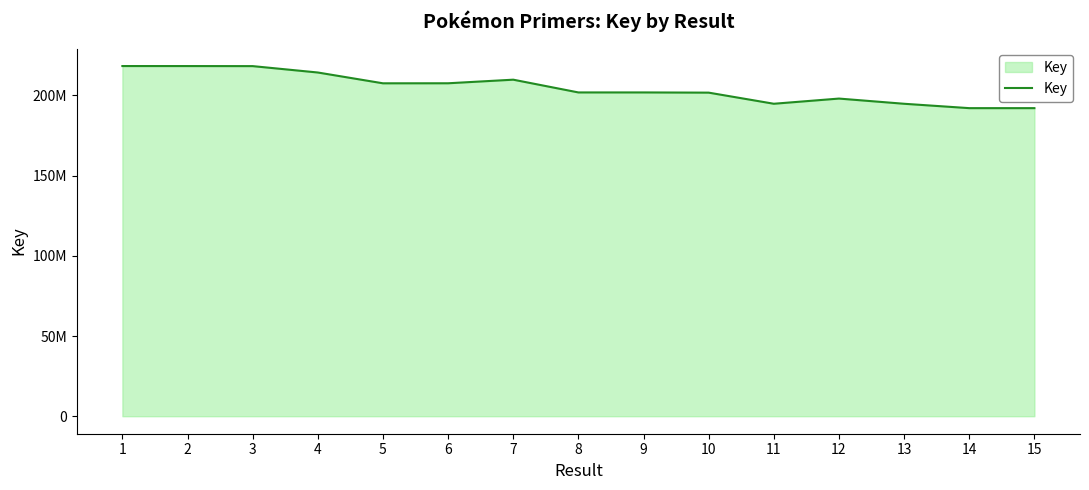

Read the value at 7, to the nearest 100.

209834300